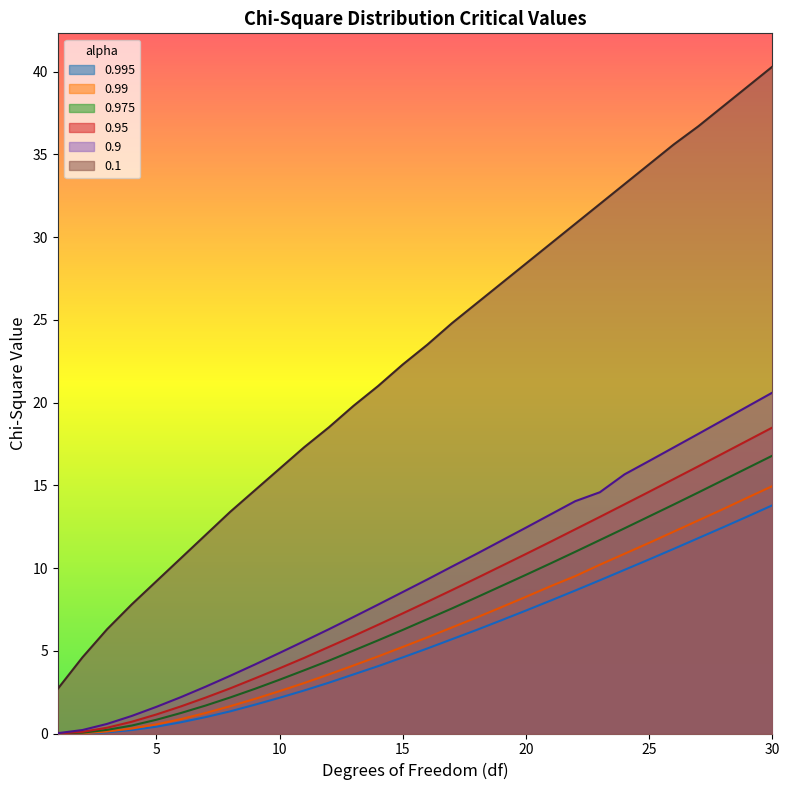

True or false: 0.95 has more than 0 points higher than both neighbors.

False